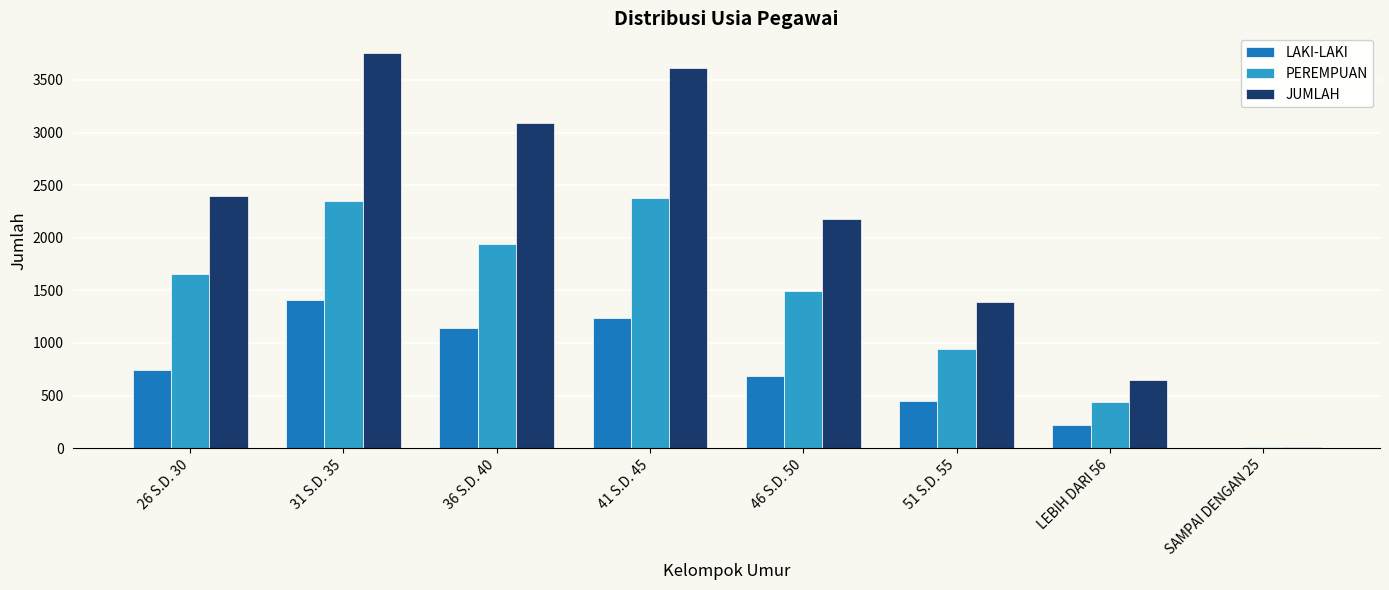

What is the maximum value for JUMLAH?

3755